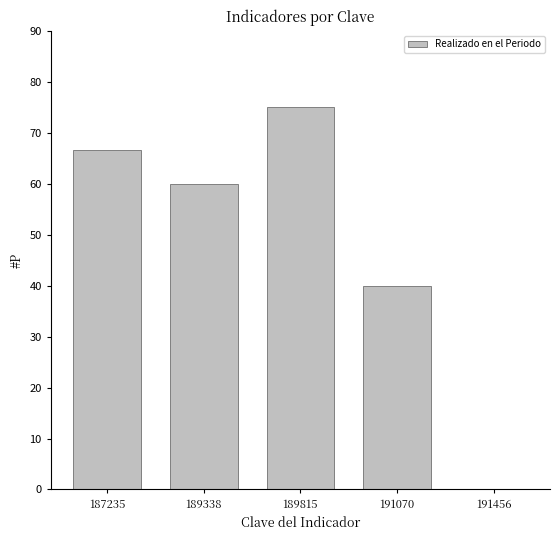

What is the change in value from 189338 to 191070?

-20.0